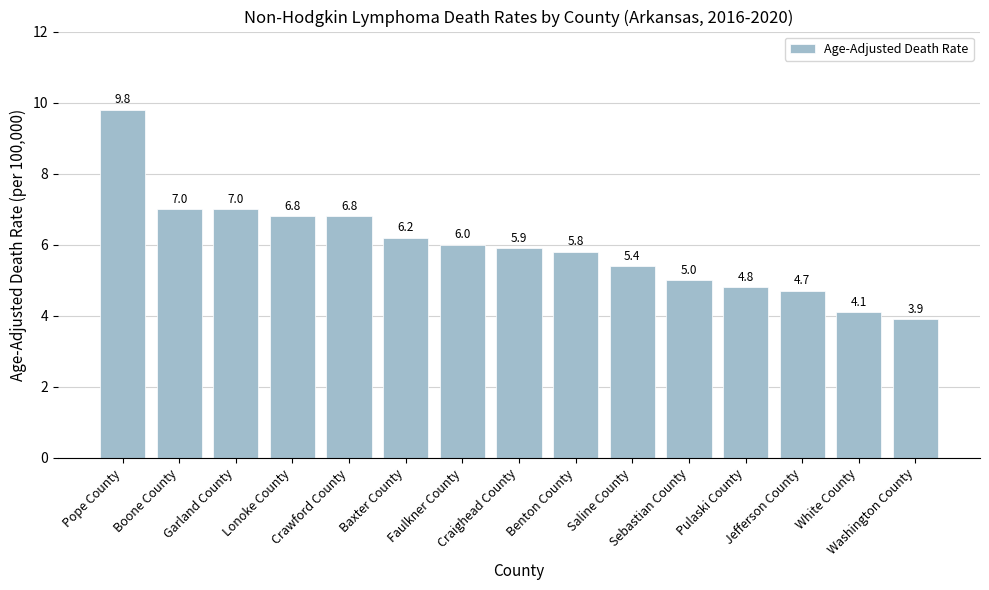

Approximately how many times larger is the value at Sebastian County compared to Lonoke County?

0.7